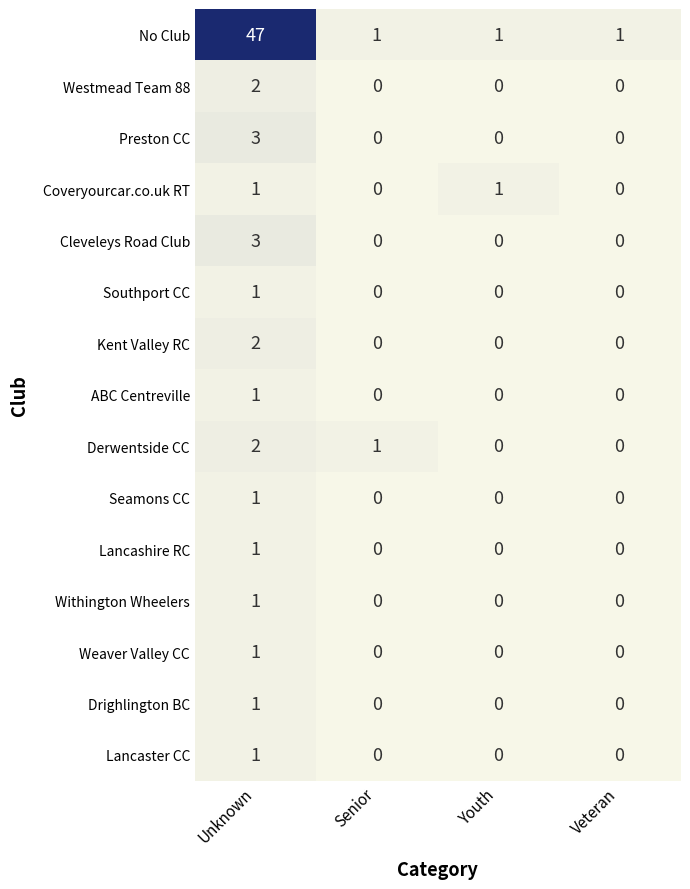

Is it true that Westmead Team 88 equals 1 at Youth?

False